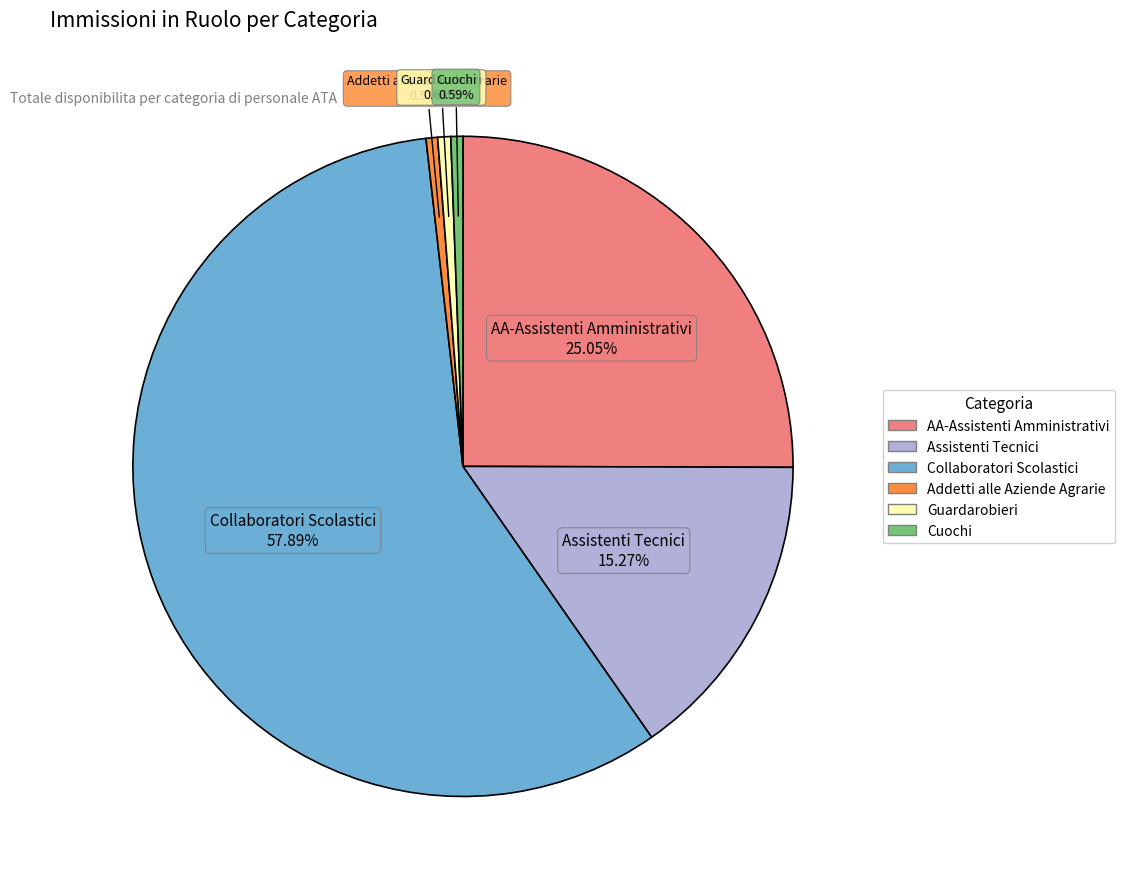

Do Cuochi and AA-Assistenti Amministrativi together represent more than half of the pie?

No